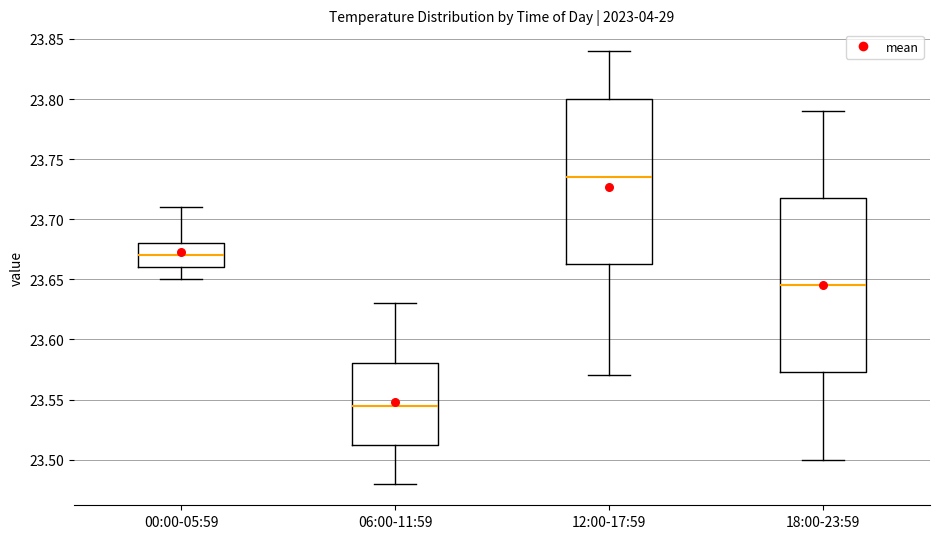

Reading left to right, transcribe this box plot: for each box, give where its median line is, the range the box spans, and where its two whiskers end, as read against the y-axis. The values are not printed on the chart, so give them approximately, as read against the axis.

00:00-05:59: median 23.670, box 23.660 to 23.680, whiskers 23.650 to 23.710
06:00-11:59: median 23.545, box 23.515 to 23.580, whiskers 23.480 to 23.630
12:00-17:59: median 23.735, box 23.665 to 23.800, whiskers 23.570 to 23.840
18:00-23:59: median 23.645, box 23.575 to 23.720, whiskers 23.500 to 23.790